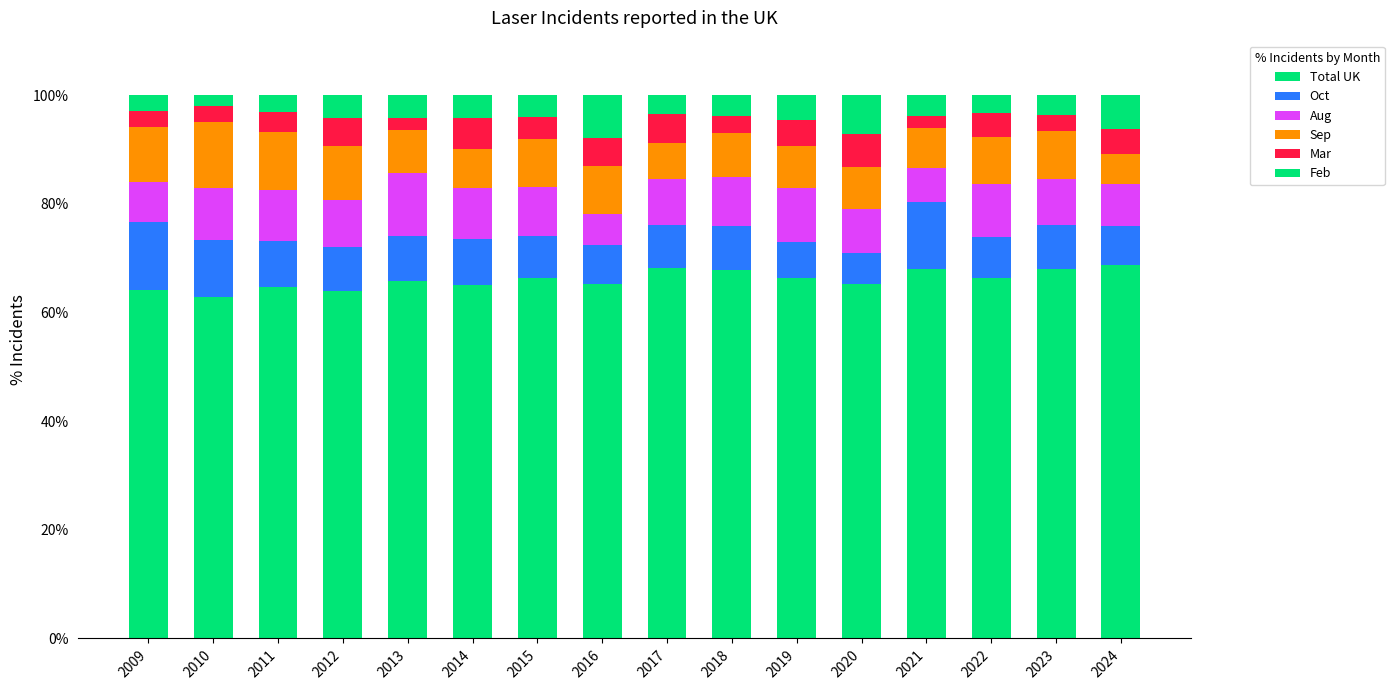

Are the bars grouped side by side (vs. stacked)?

No